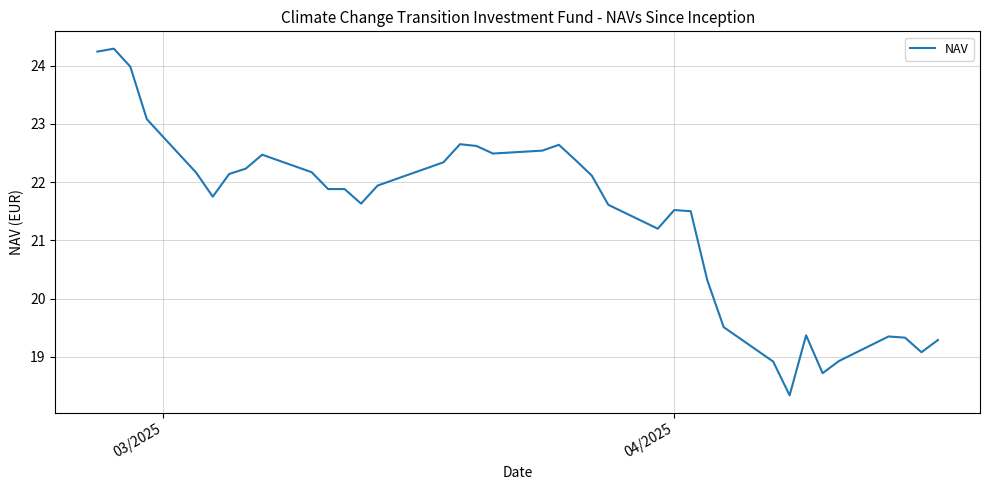

What is the average value?

21.4